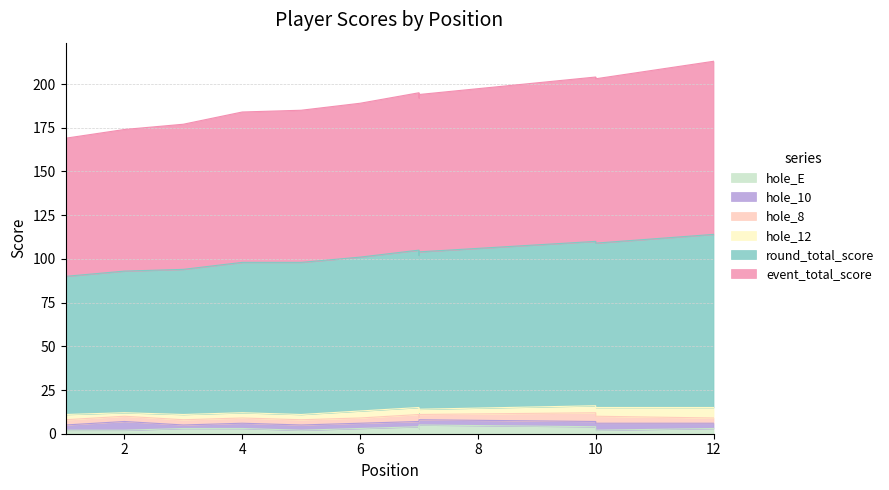

What is the lowest value of the event_total_score series?

169